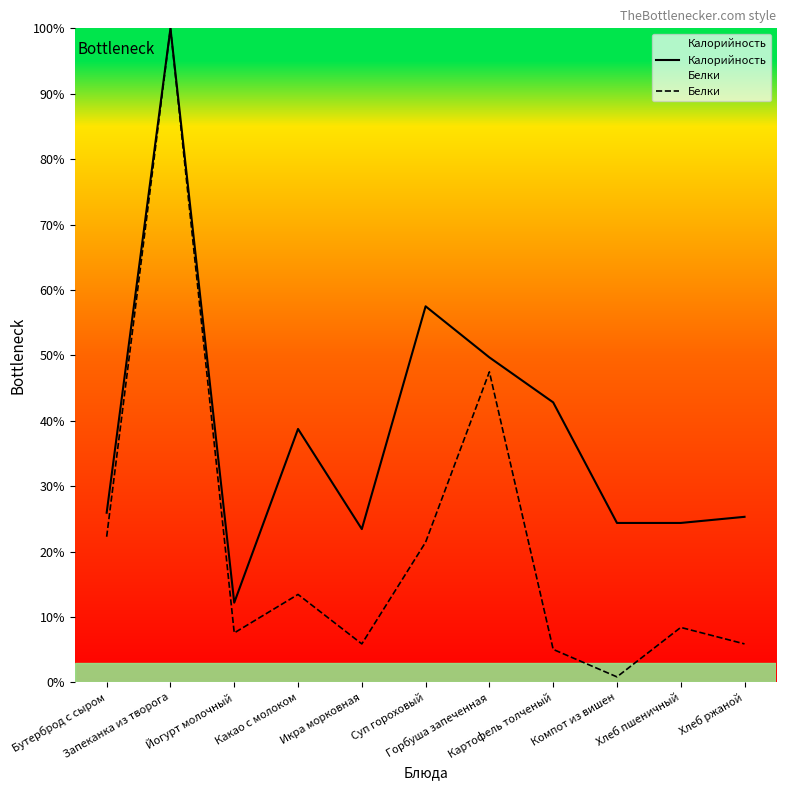

Is it true that Белки equals 22.3 at Горбуша запеченная?

False